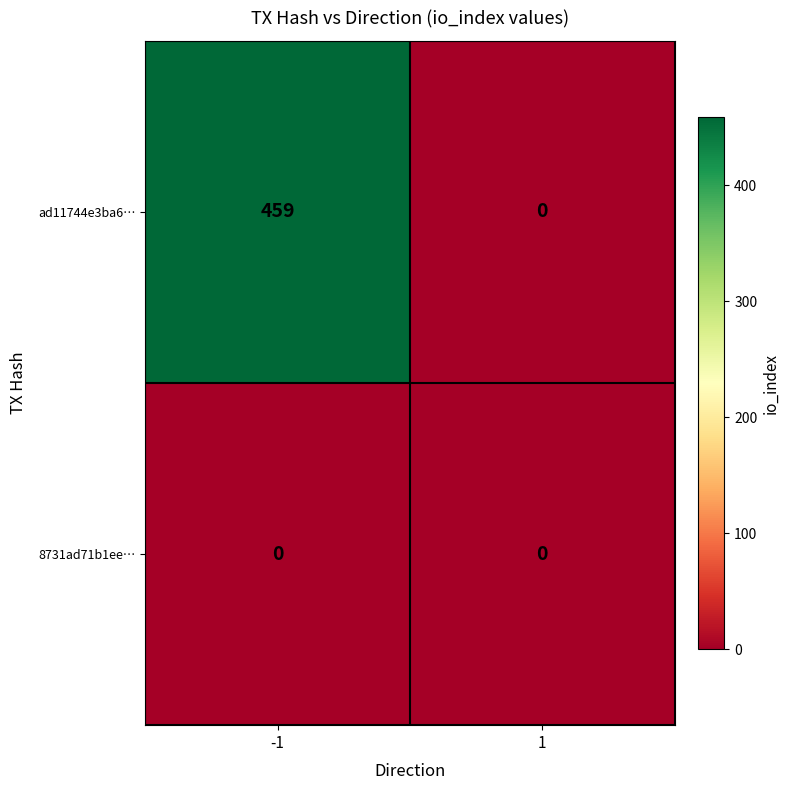

What is the difference between the highest and lowest values at -1?

459